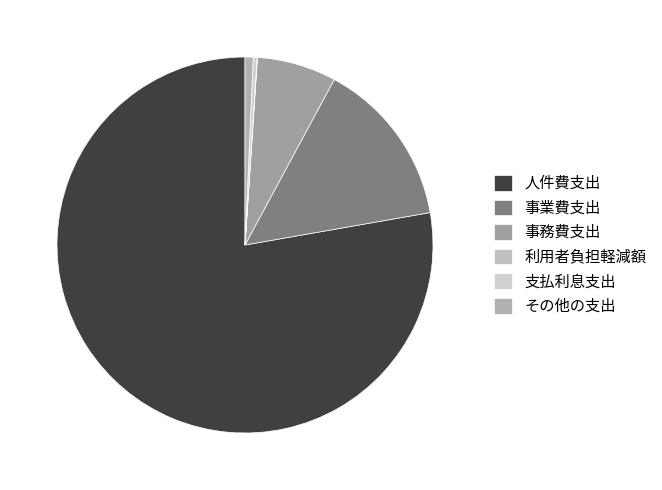

To the nearest percent, what is the average slice percentage?

17%